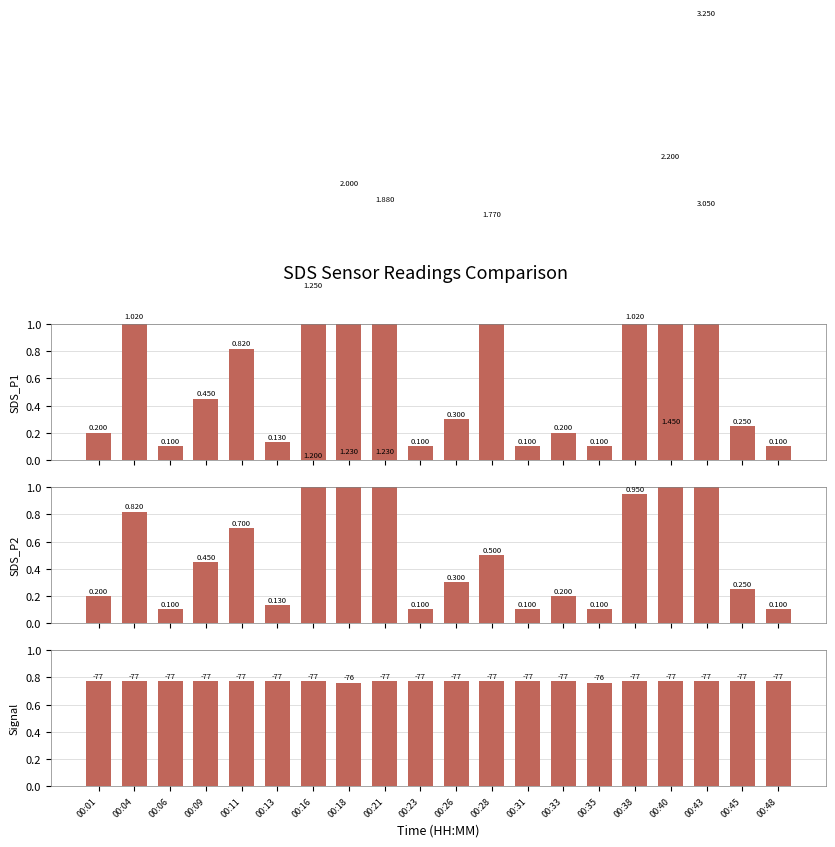

How many data points does each series have?

20